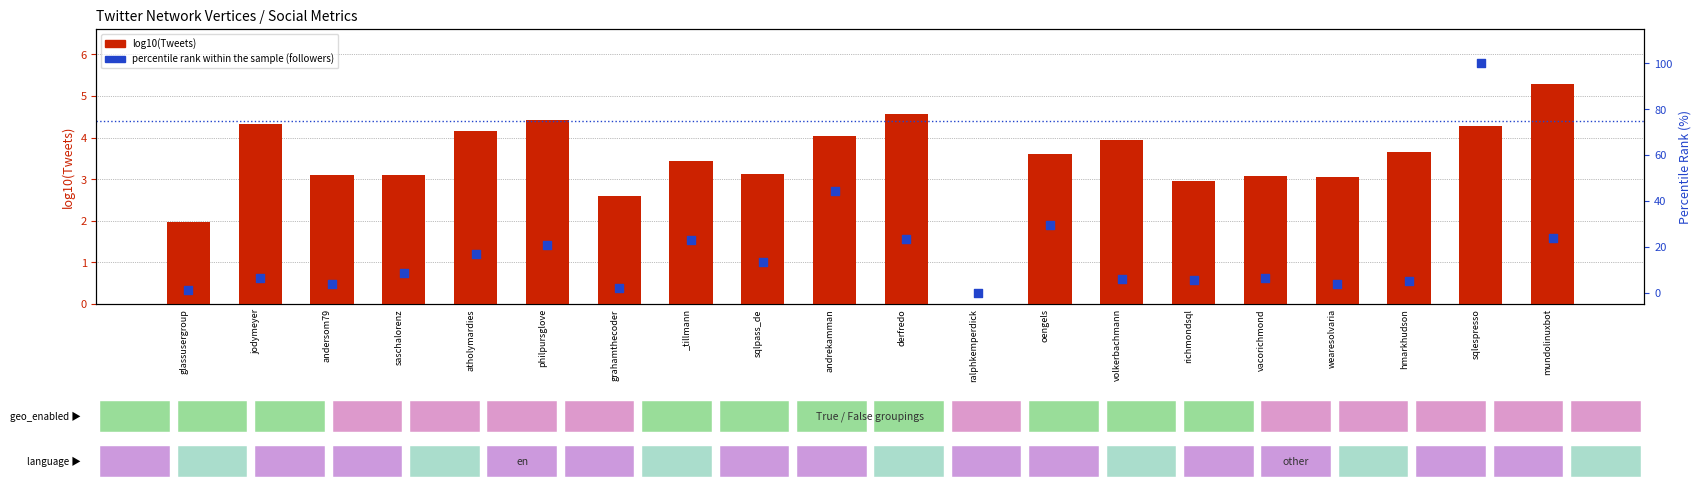

Is the value of log10(Tweets) at andrekamman greater than the value of percentile rank within the sample at glassusergroup?

Yes